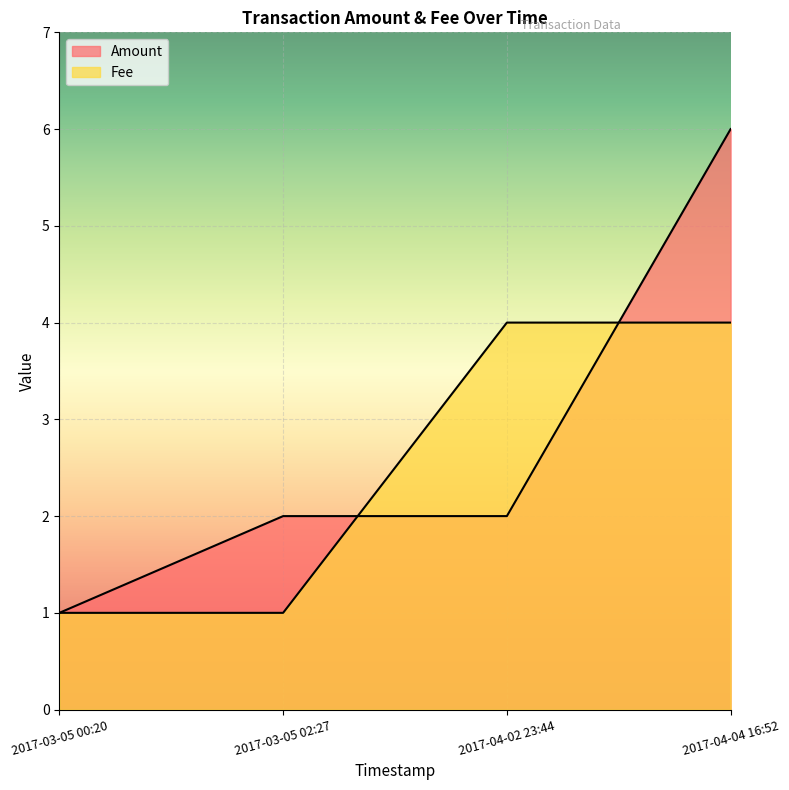

True or false: Fee and Amount cross at least once.

True